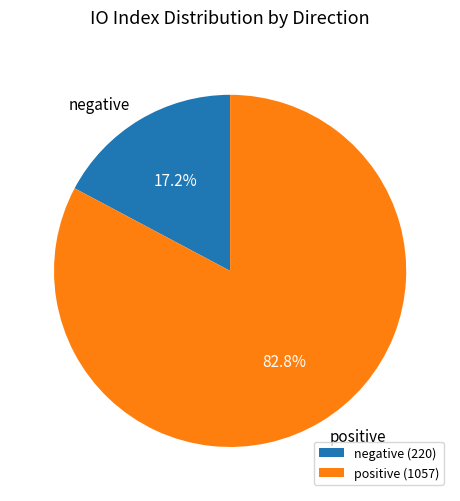

How many slices are in this pie chart?

2